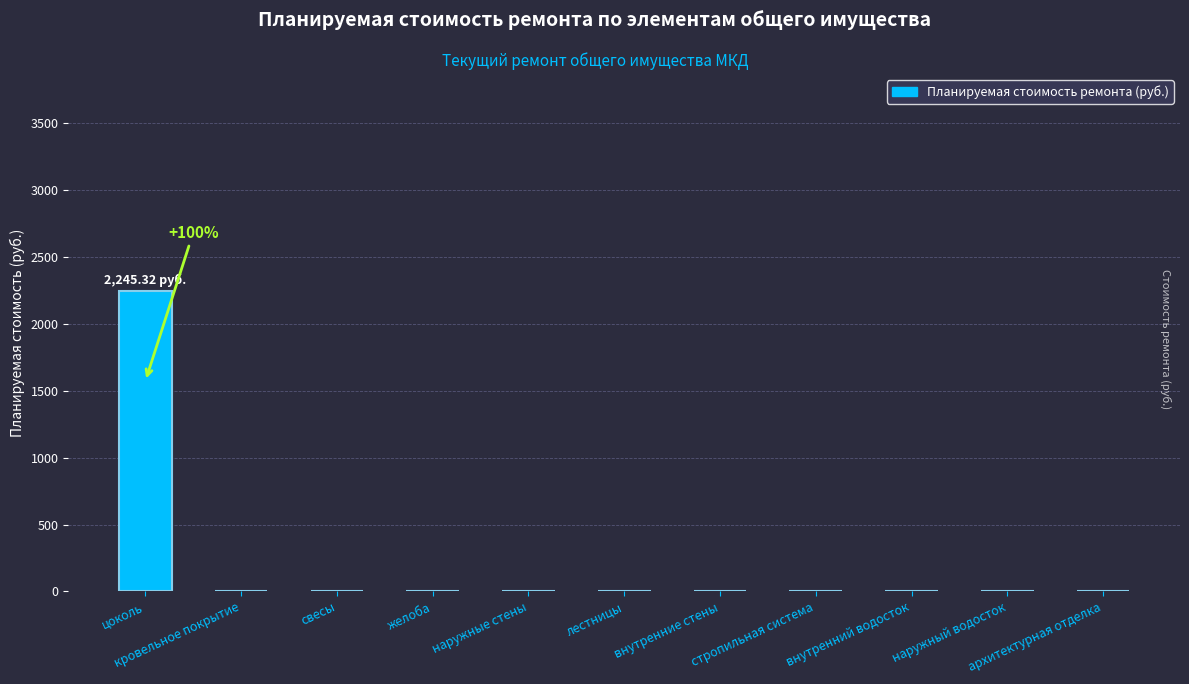

What is the sum of all values?

2245.3